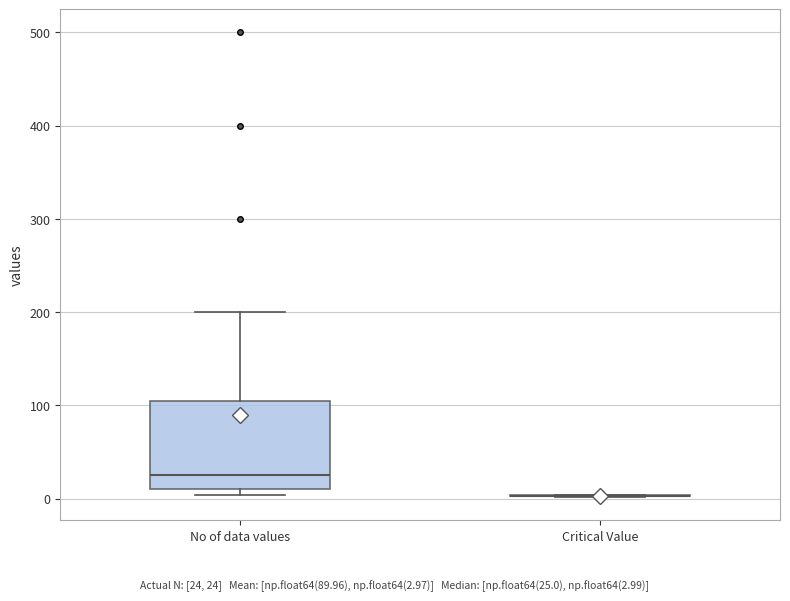

Where does the upper whisker of the box for No of data values end on the y-axis? The values are not printed on the chart, so give them approximately, as read against the axis.

200